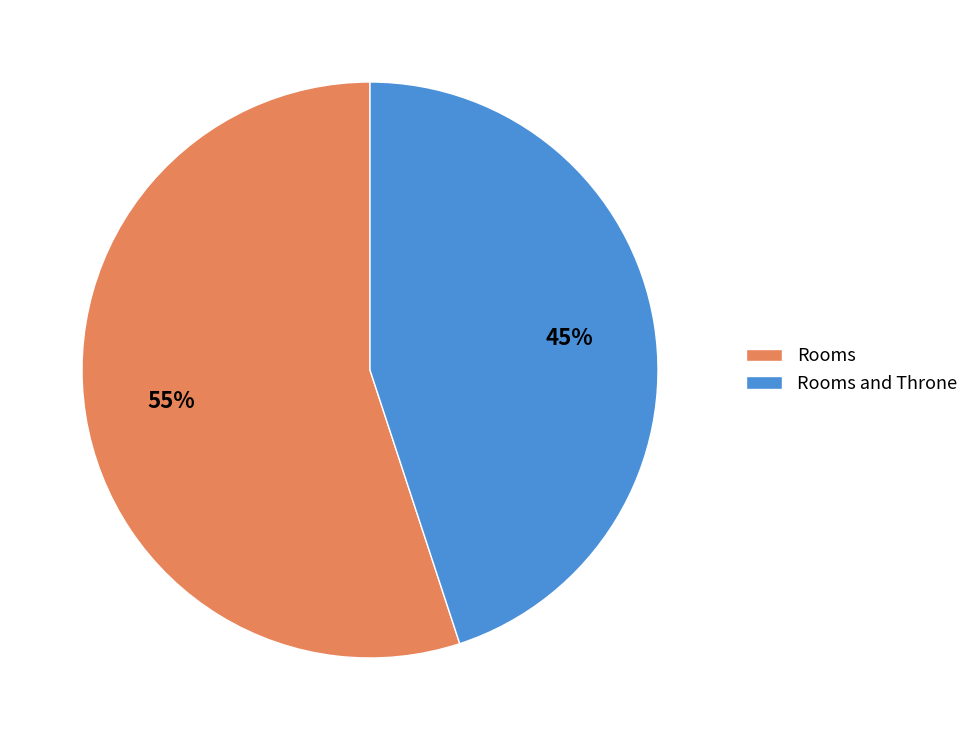

Approximately how many times larger is the value at Rooms and Throne compared to Rooms?

0.8